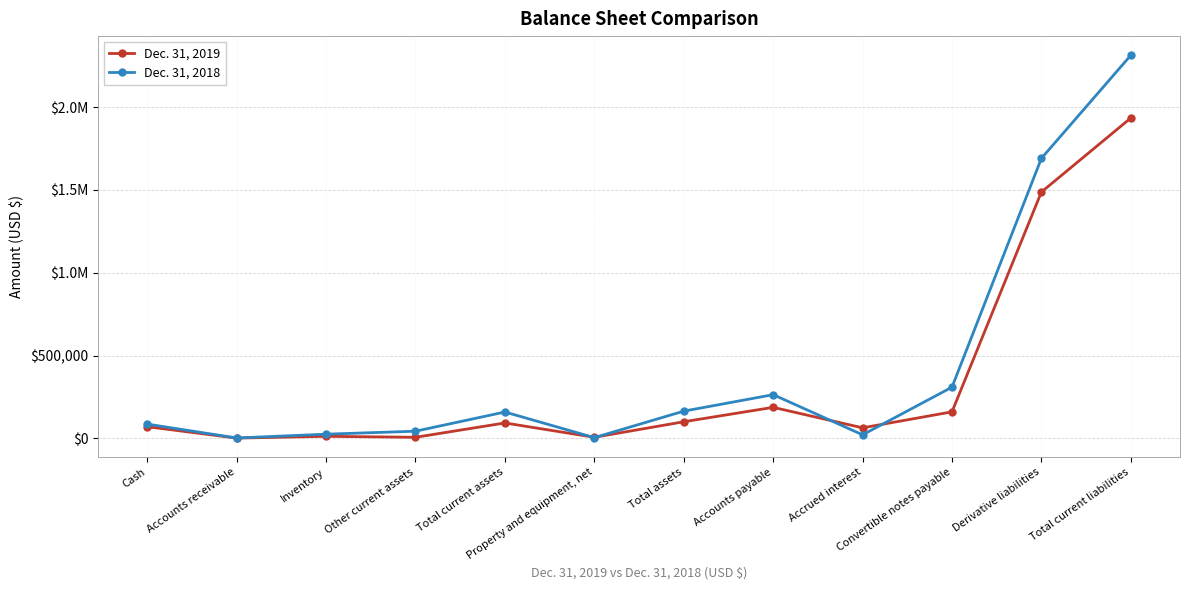

What is the label of the 6th point from the right?

Total assets